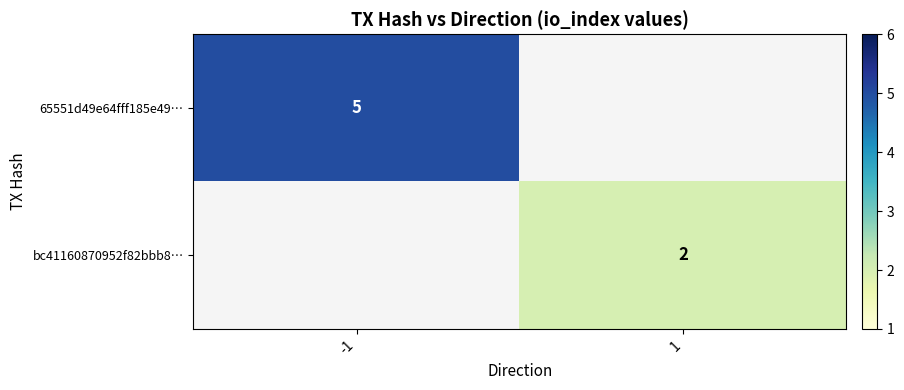

True or false: bc41160870952f82bbb8… has a value of 3 at 1.

False